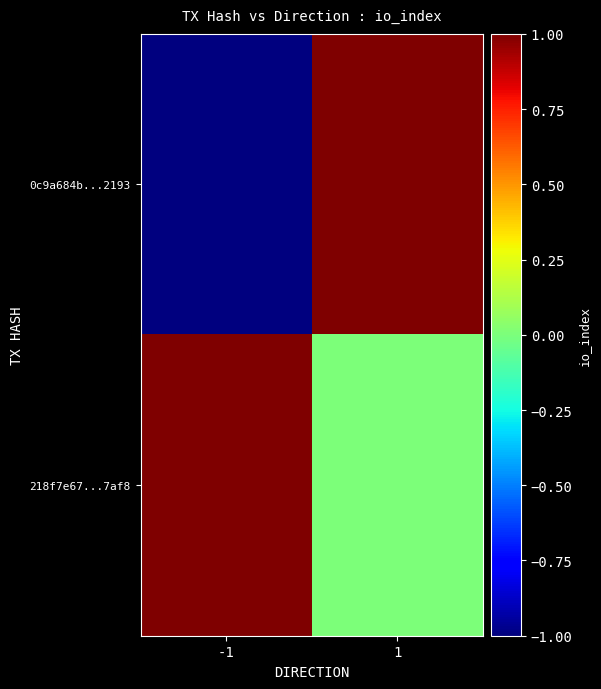

Count the number of categories in the chart.

2